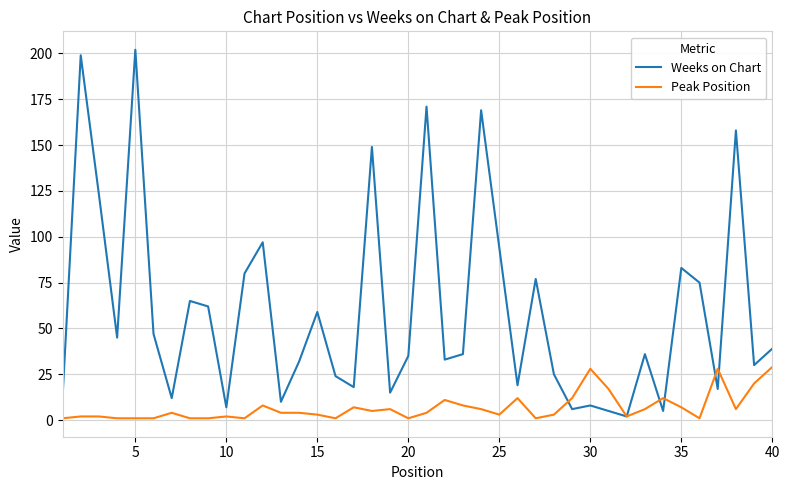

Which series has the largest range (max minus min)?

Weeks on Chart